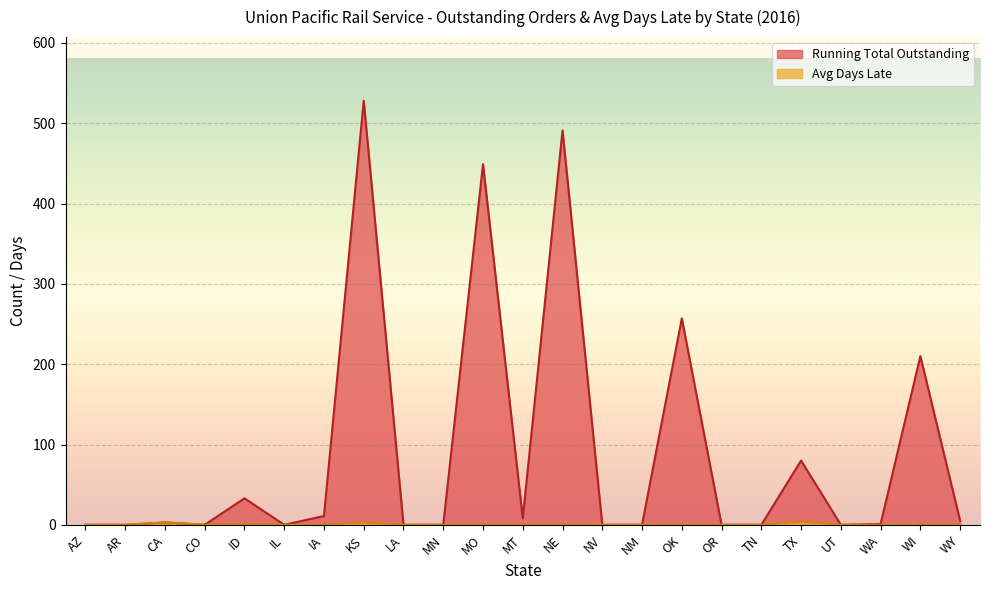

At AZ, list the series in order from largest to smallest.

Running Total Outstanding, Avg Days Late